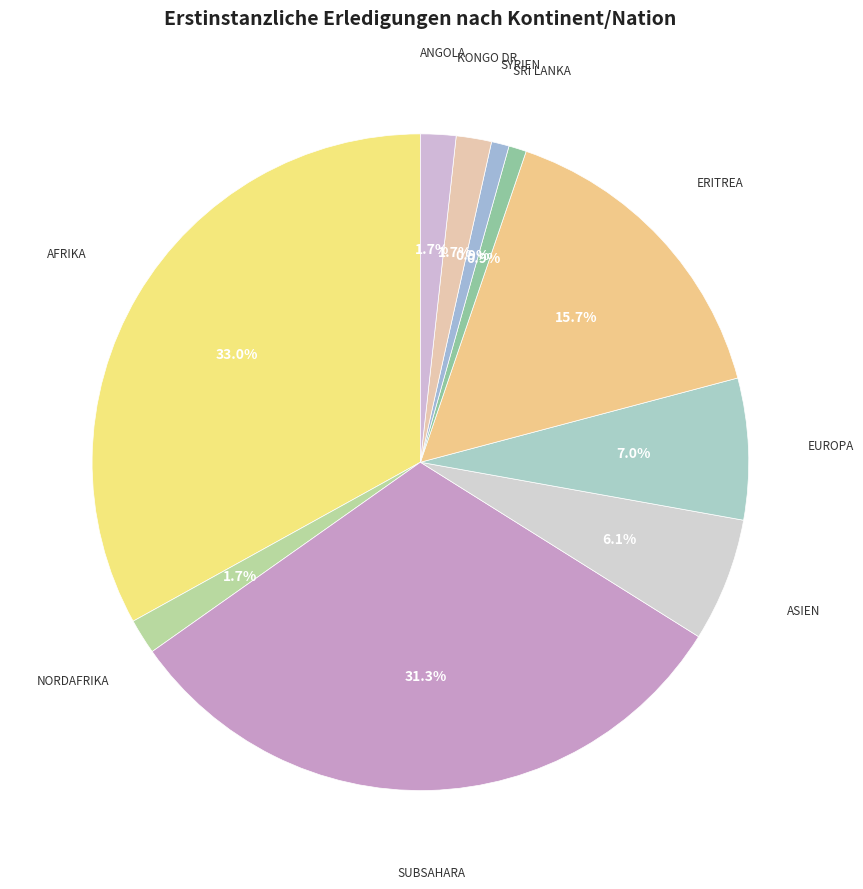

How many slices are in this pie chart?

10